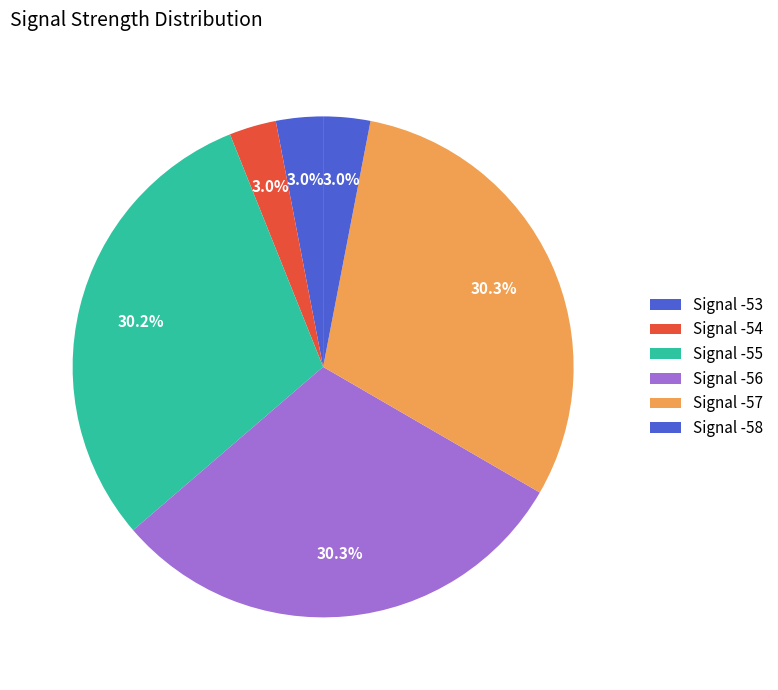

How many slices are in this pie chart?

6